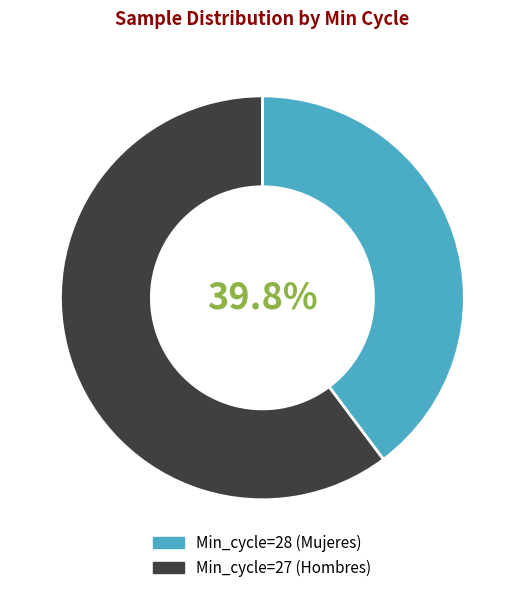

Is there any slice that represents more than half of the pie?

Yes